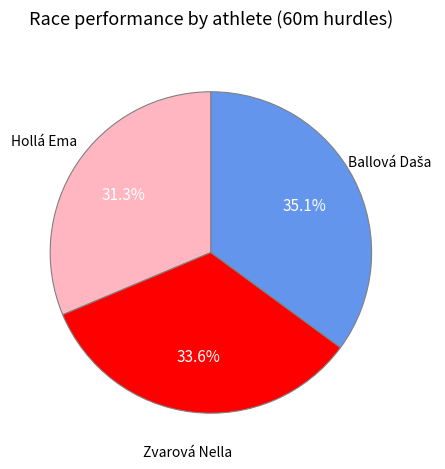

What is the smallest slice in the pie chart?

Hollá Ema